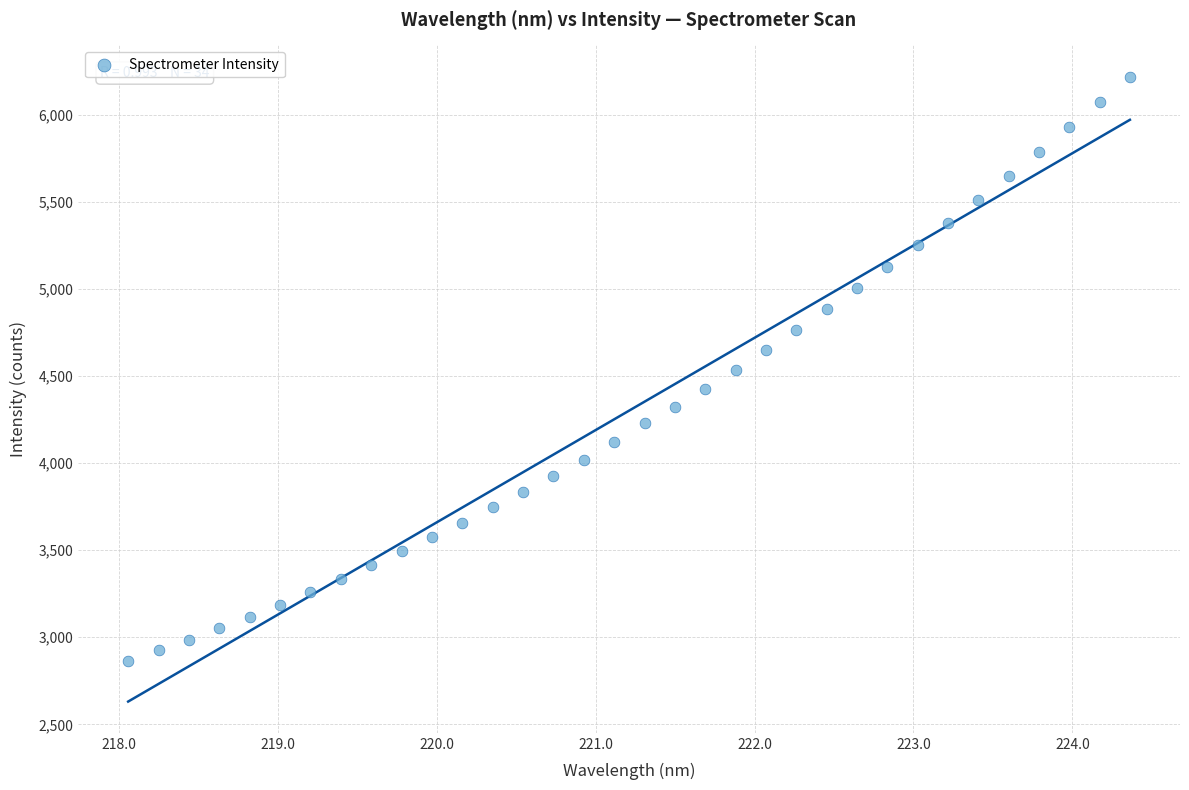

What is the range of X values (max minus min)?

6.3